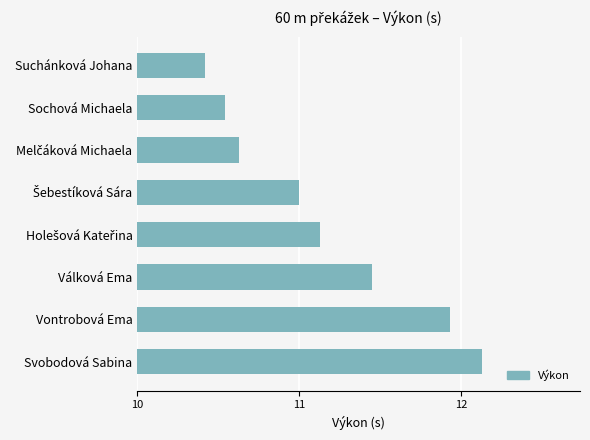

Between Válková Ema and Sochová Michaela, which is larger?

Válková Ema